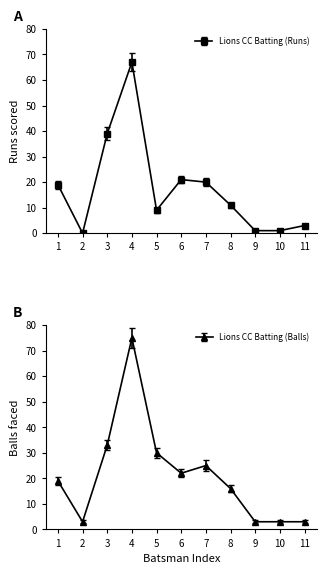

List the series in order of their overall mean, lowest first.

Lions CC Batting (Runs), Lions CC Batting (Balls)